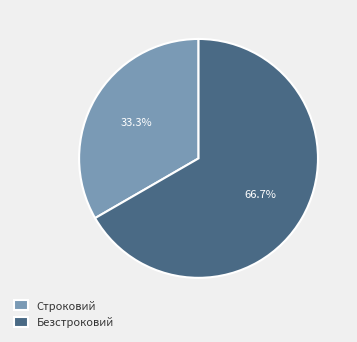

What is the majority slice?

Безстроковий